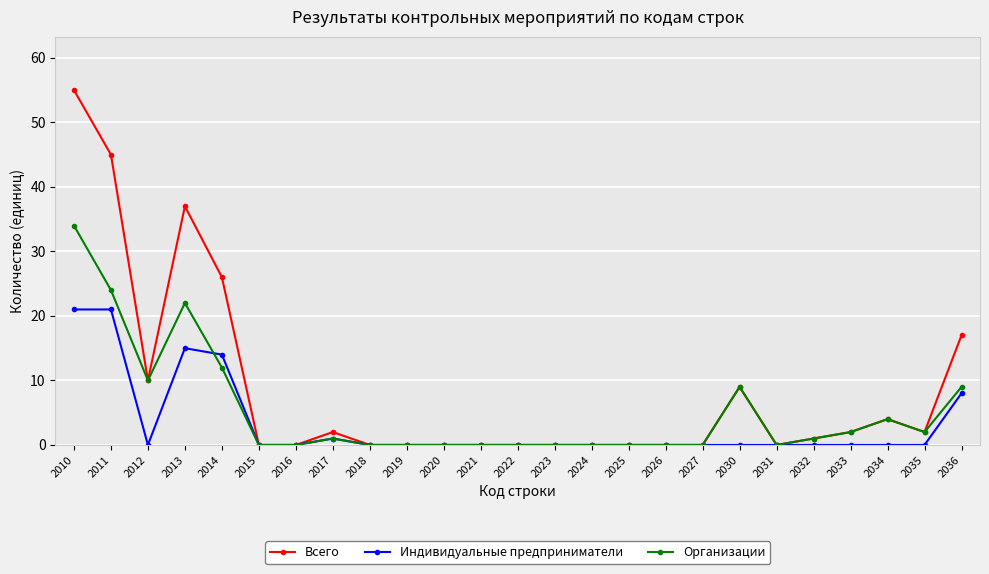

Reading left to right, transcribe all the data shown in this chart.

Всего: 2010=55	2011=45	2012=10	2013=37	2014=26	2015=0	2016=0	2017=2	2018=0	2019=0	2020=0	2021=0	2022=0	2023=0	2024=0	2025=0	2026=0	2027=0	2030=9	2031=0	2032=1	2033=2	2034=4	2035=2	2036=17
Индивидуальные предприниматели: 2010=21	2011=21	2012=0	2013=15	2014=14	2015=0	2016=0	2017=1	2018=0	2019=0	2020=0	2021=0	2022=0	2023=0	2024=0	2025=0	2026=0	2027=0	2030=0	2031=0	2032=0	2033=0	2034=0	2035=0	2036=8
Организации: 2010=34	2011=24	2012=10	2013=22	2014=12	2015=0	2016=0	2017=1	2018=0	2019=0	2020=0	2021=0	2022=0	2023=0	2024=0	2025=0	2026=0	2027=0	2030=9	2031=0	2032=1	2033=2	2034=4	2035=2	2036=9